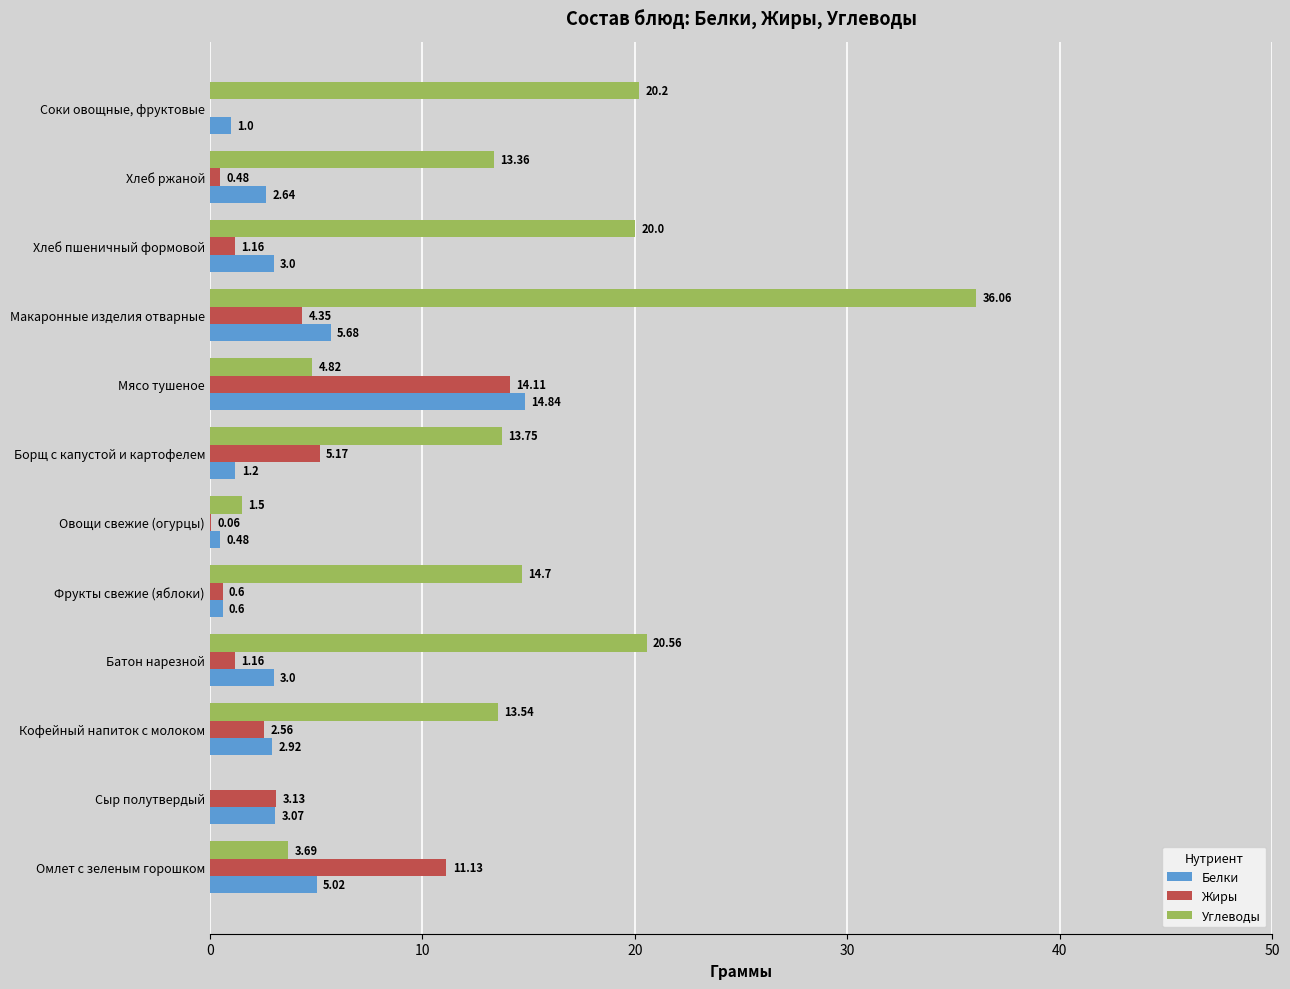

What is the sum of all Углеводы values?

162.2